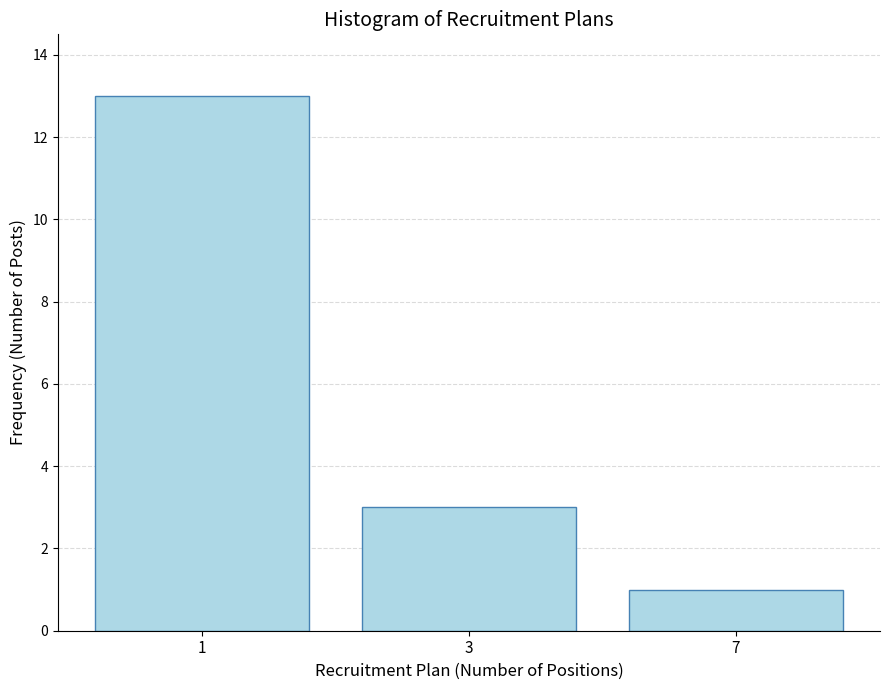

Reading left to right, extract all data points from this chart.

1=13	3=3	7=1